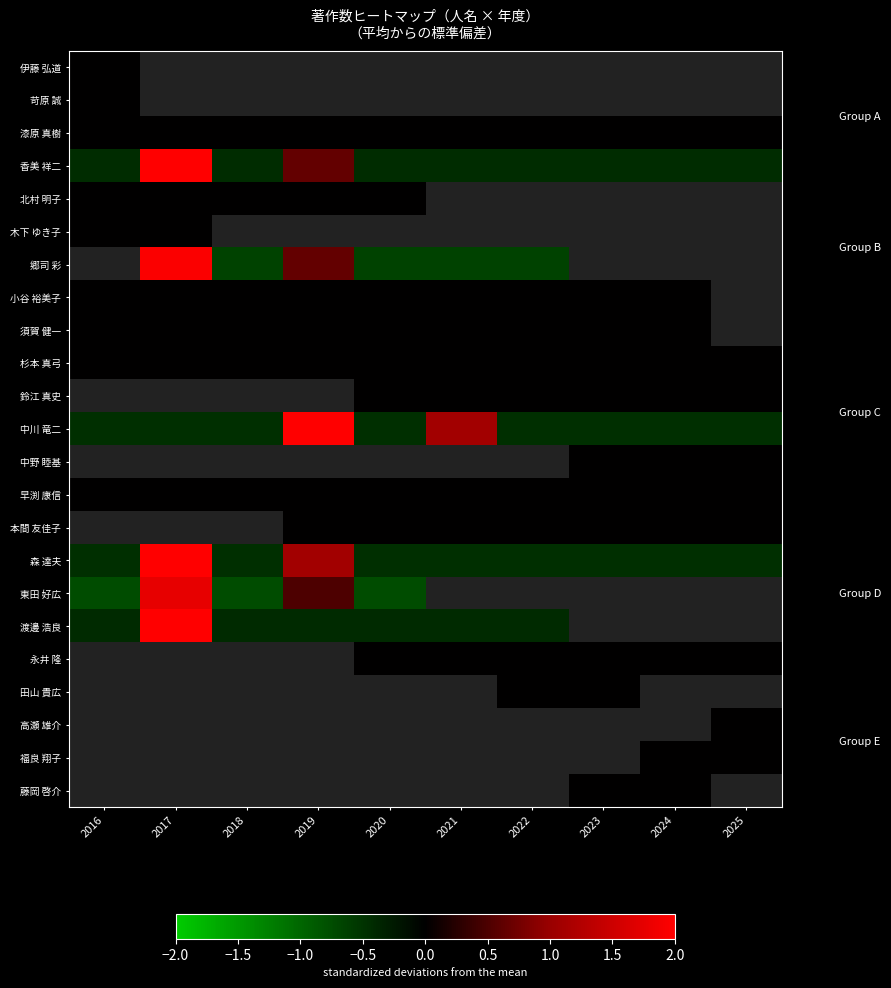

At 2024, list the series in order from smallest to largest.

中川 竜二, 香美 祥二, 北村 明子, 木下 ゆき子, 郷司 彩, 森 達夫, 小谷 裕美子, 須賀 健一, 杉本 真弓, 鈴江 真史, 伊藤 弘道, 苛原 誠, 漆原 真樹, 中野 睦基, 早渕 康信, 本間 友佳子, 東田 好広, 渡邊 浩良, 永井 隆, 田山 貴広, 高瀬 雄介, 福良 翔子, 藤岡 啓介